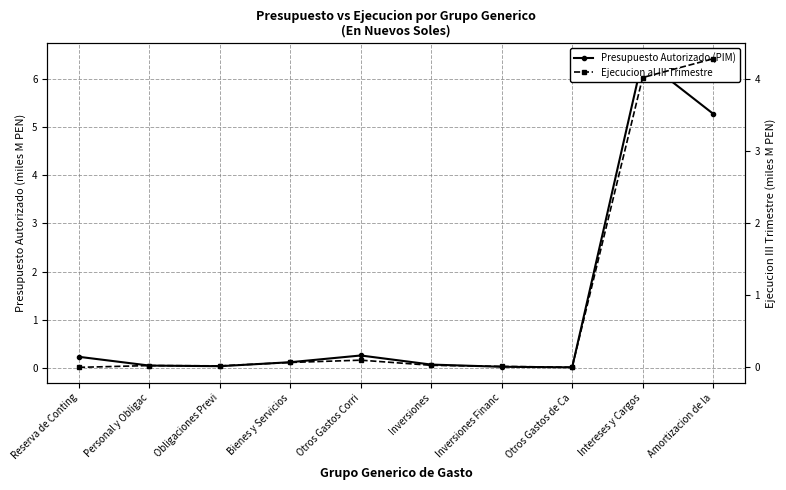

How many interior local valleys does the Ejecucion al III Trimestre series have?

2